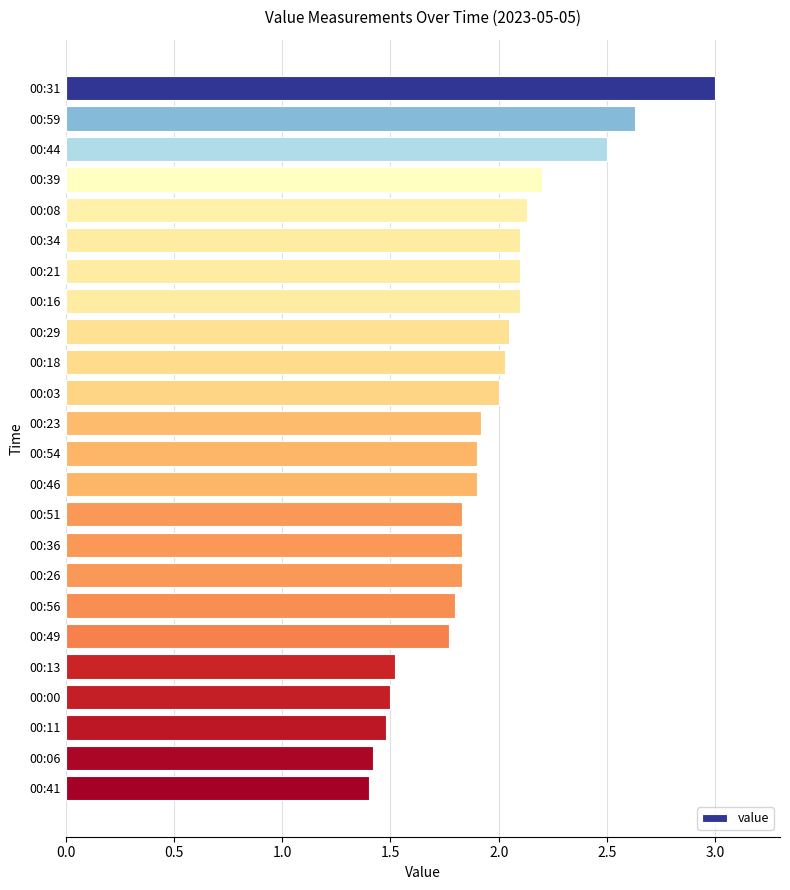

How many categories are shown in the chart?

24